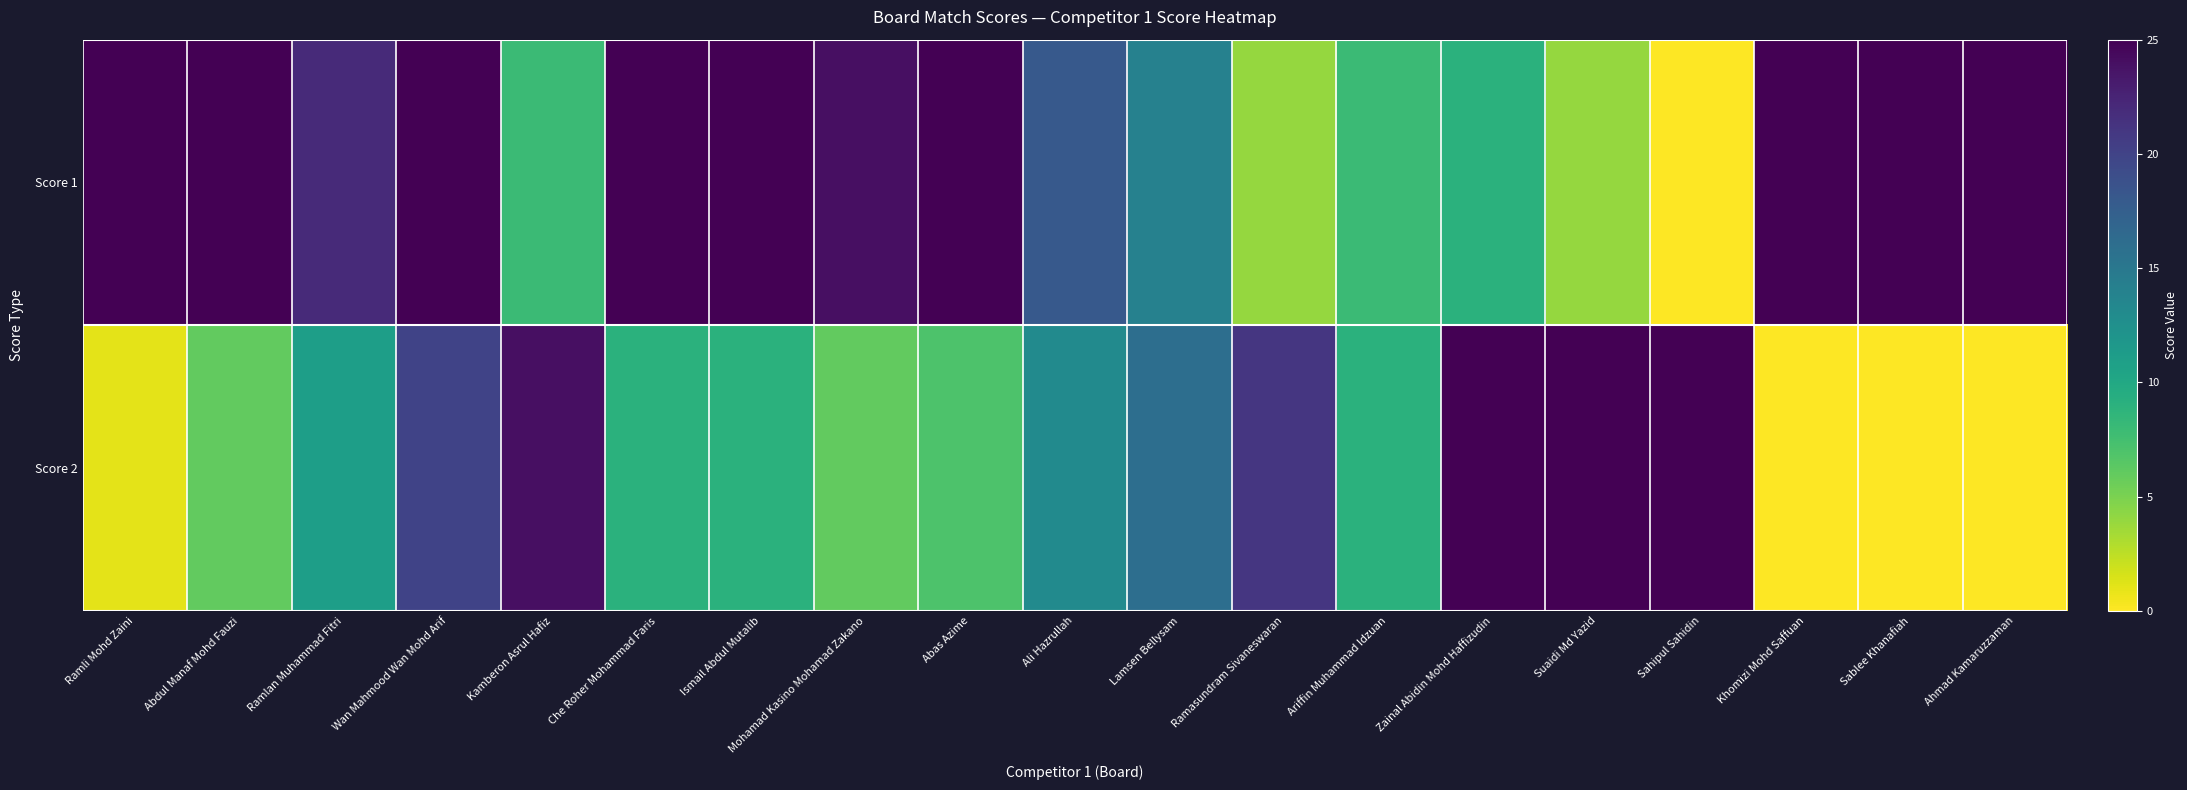

What is the total value across all series at Khomizi Mohd Saffuan?

25